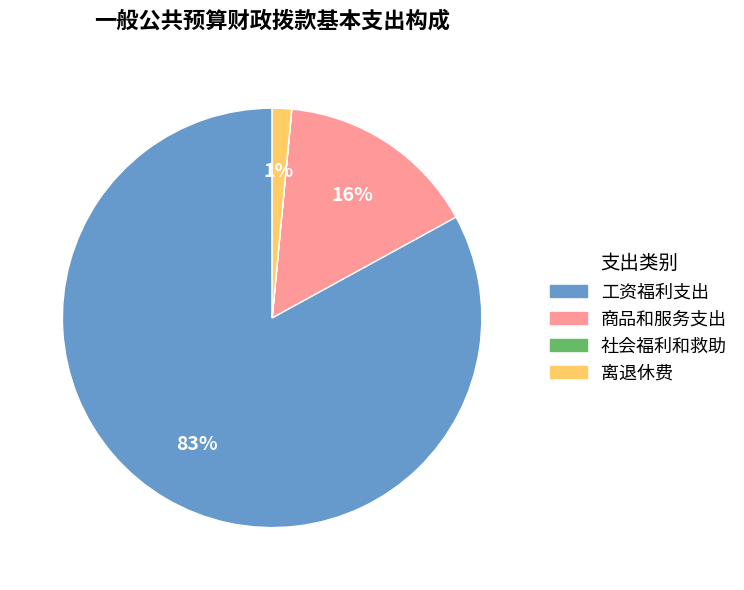

Which category has the biggest portion of the pie?

工资福利支出